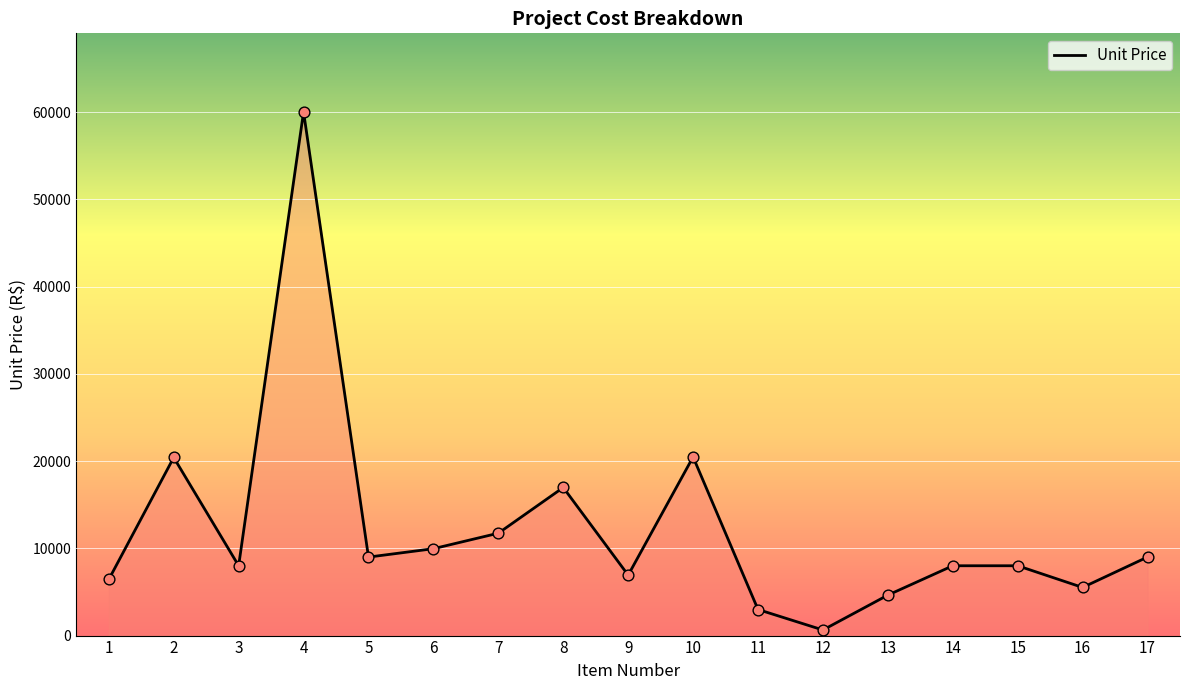

Approximately how many times larger is the value at 8 compared to 10?

0.8